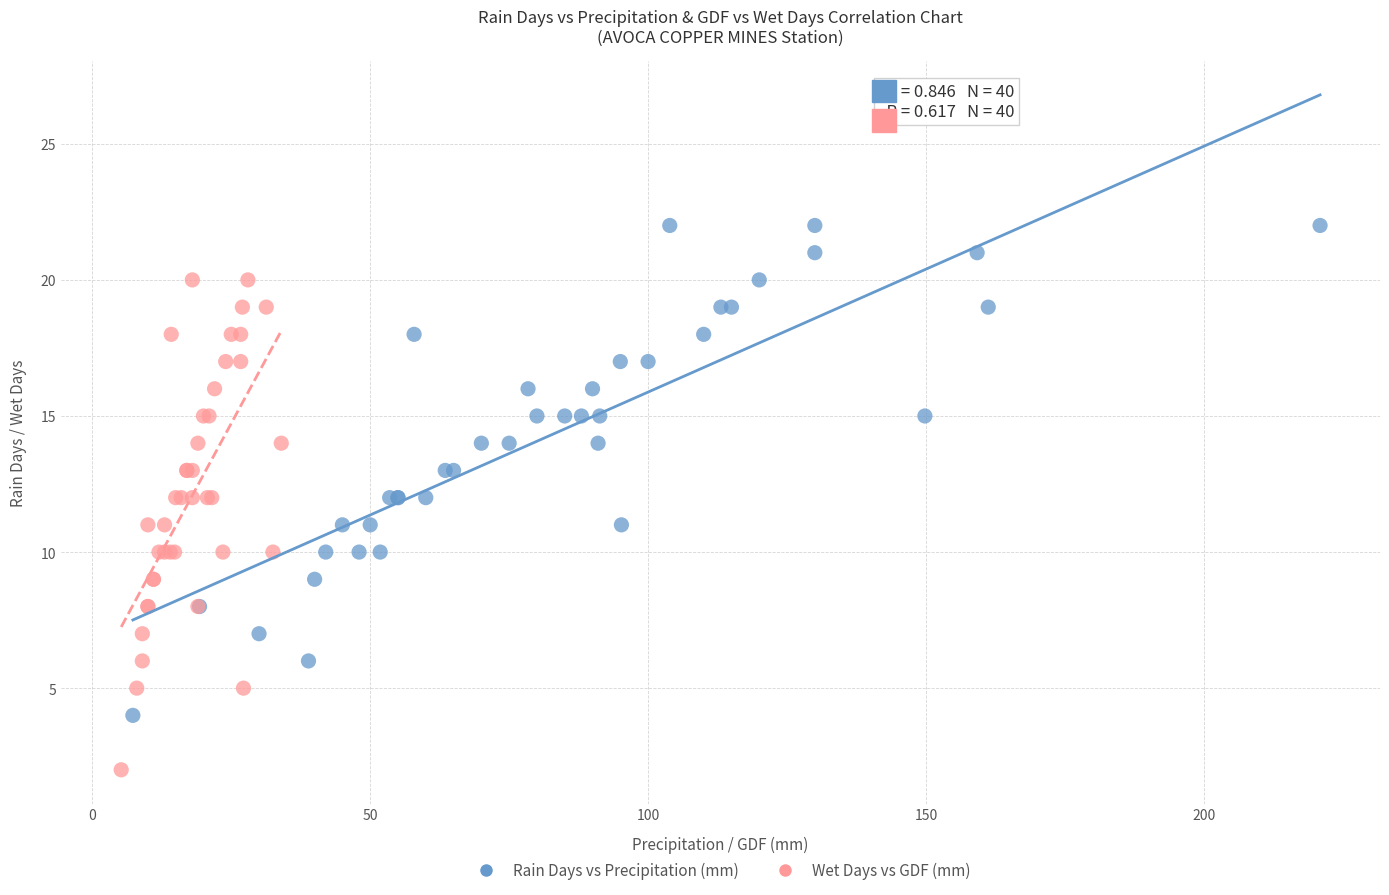

What are all the series names shown in the legend?

Rain Days vs Precipitation (mm), Wet Days vs GDF (mm)